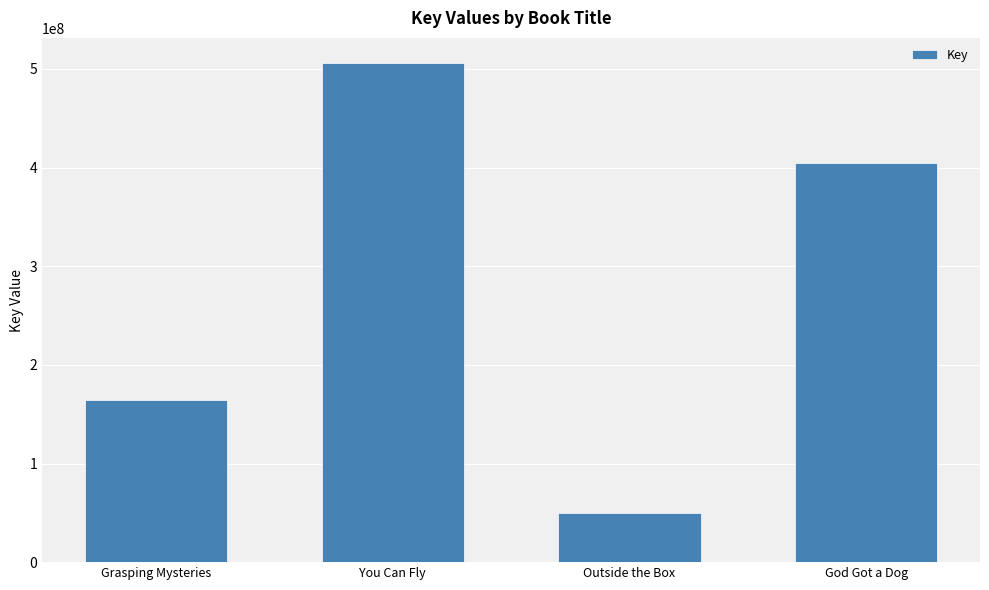

The value at Outside the Box is 49845837. True or false?

True